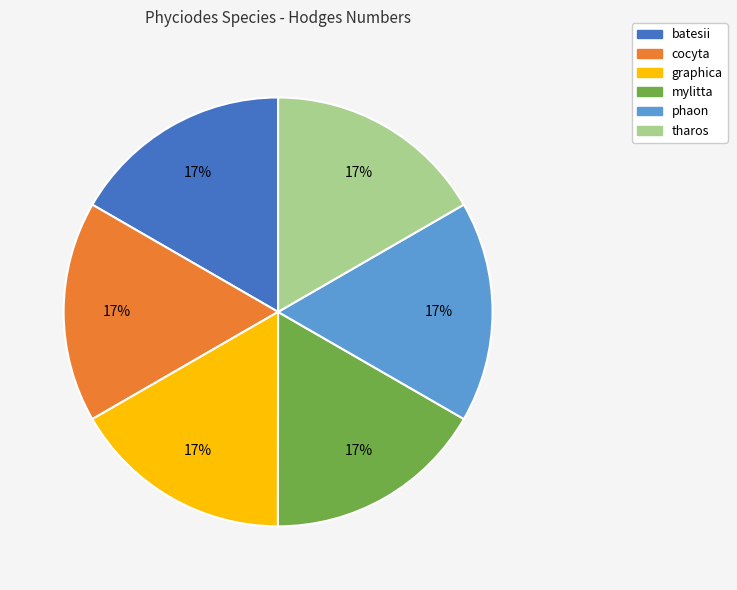

Does tharos account for over 50% of the chart?

No